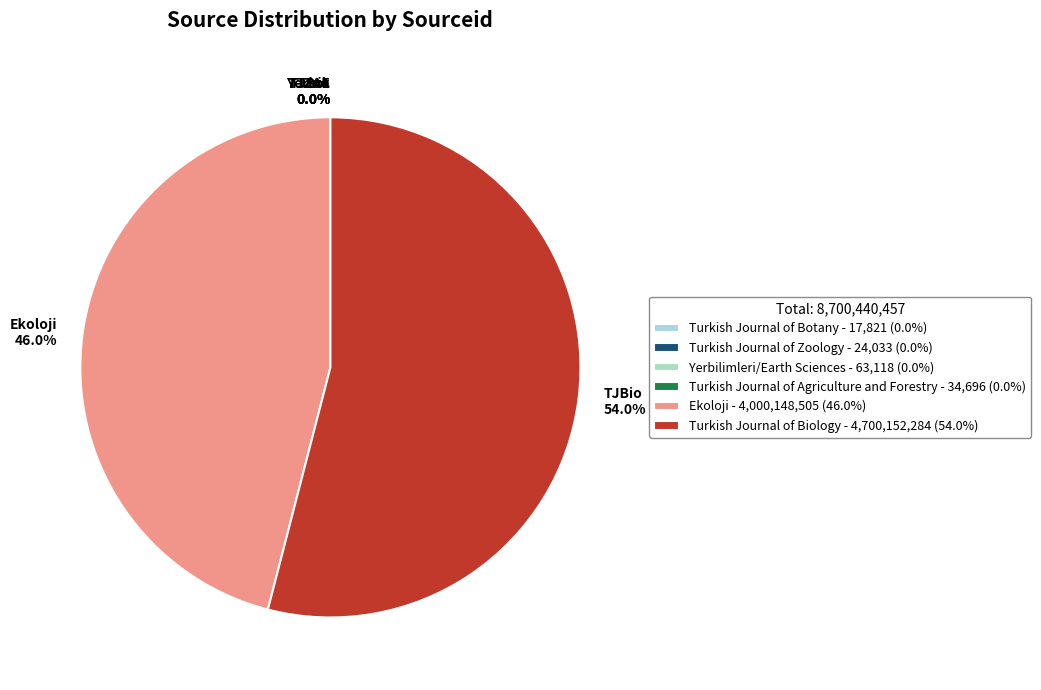

The Turkish Journal of Biology slice represents 54% of the pie. True or false?

True